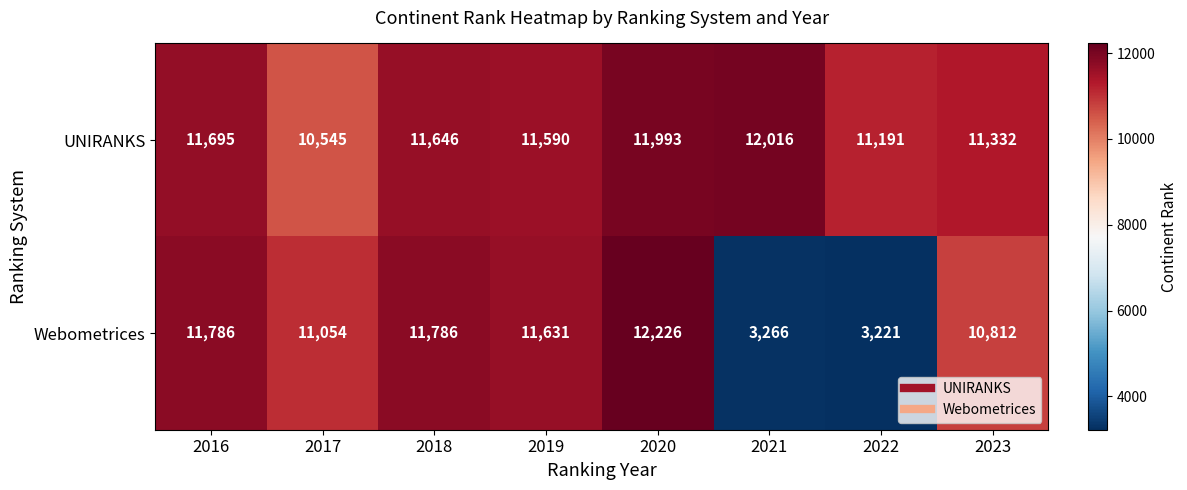

At which category is the sum across all series the highest?

2020